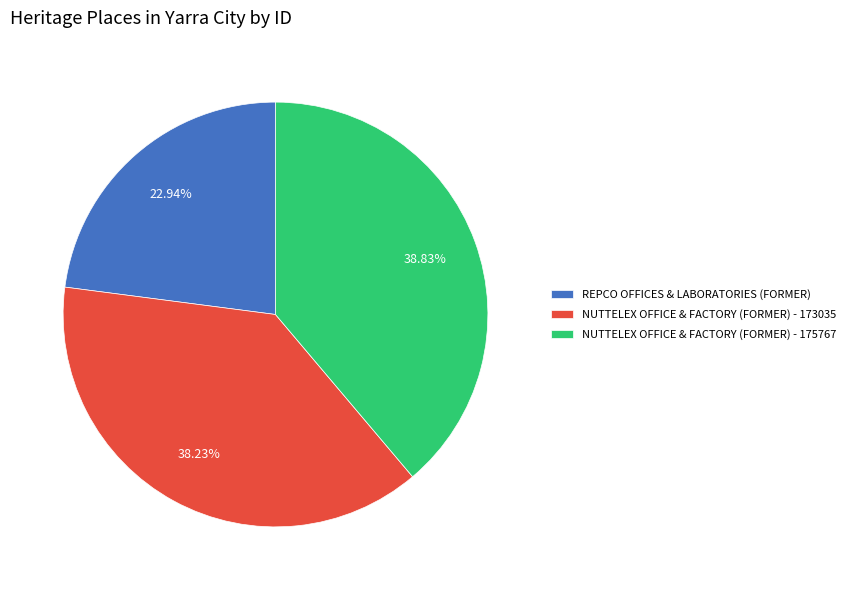

To the nearest percent, what portion does REPCO OFFICES & LABORATORIES (FORMER) represent?

23%